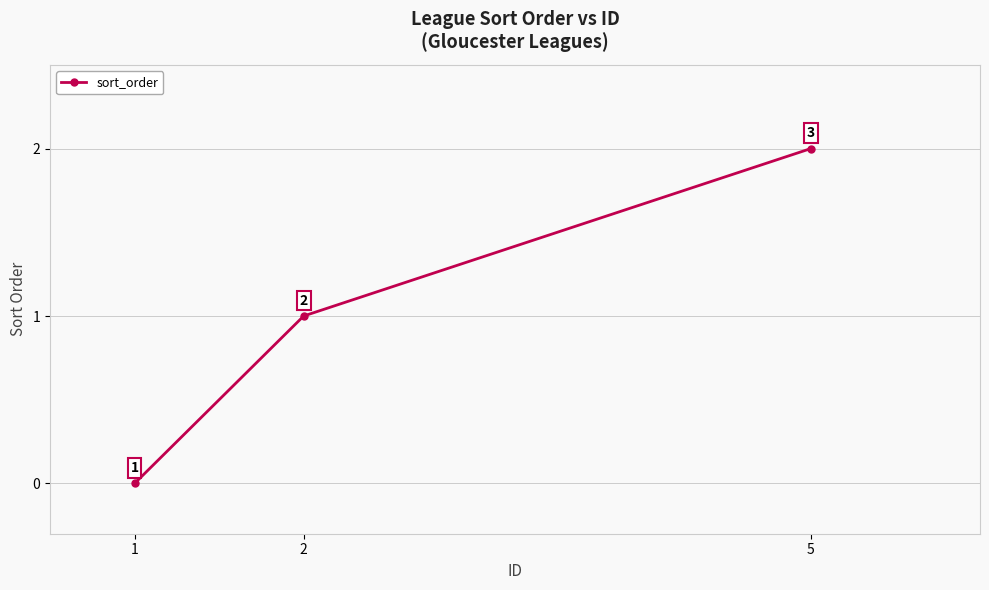

What is the value of the 3rd point from the left?

2